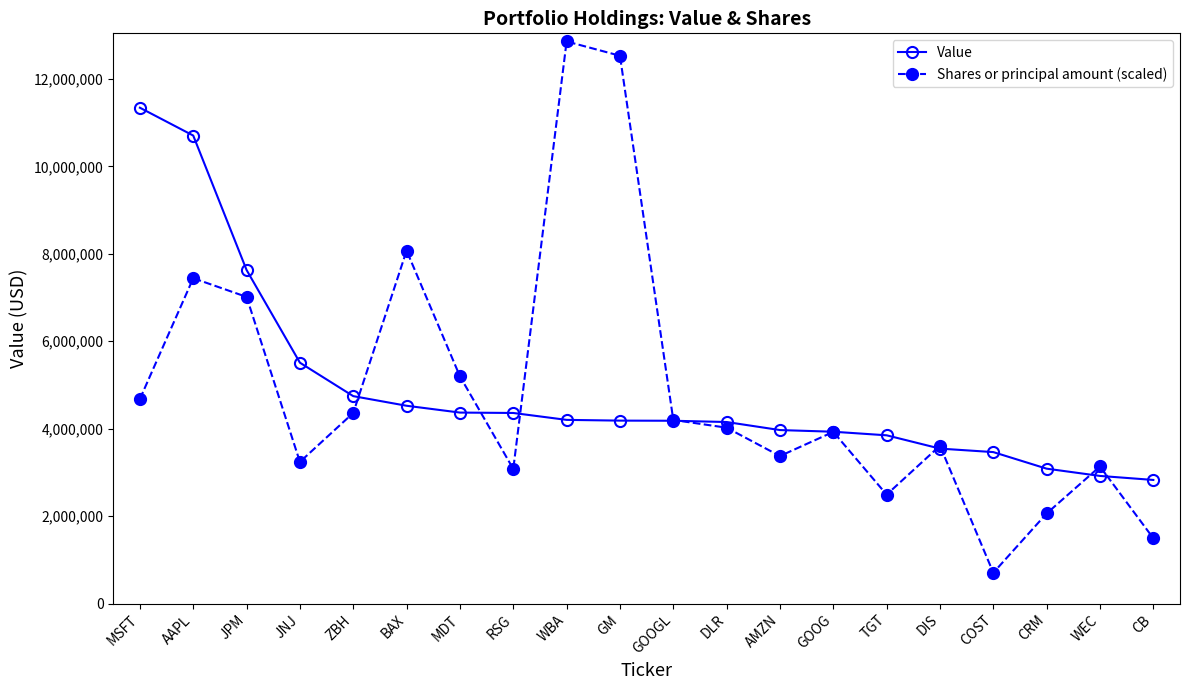

What is the difference between the second highest and second lowest values in the Value series?

7785000.0